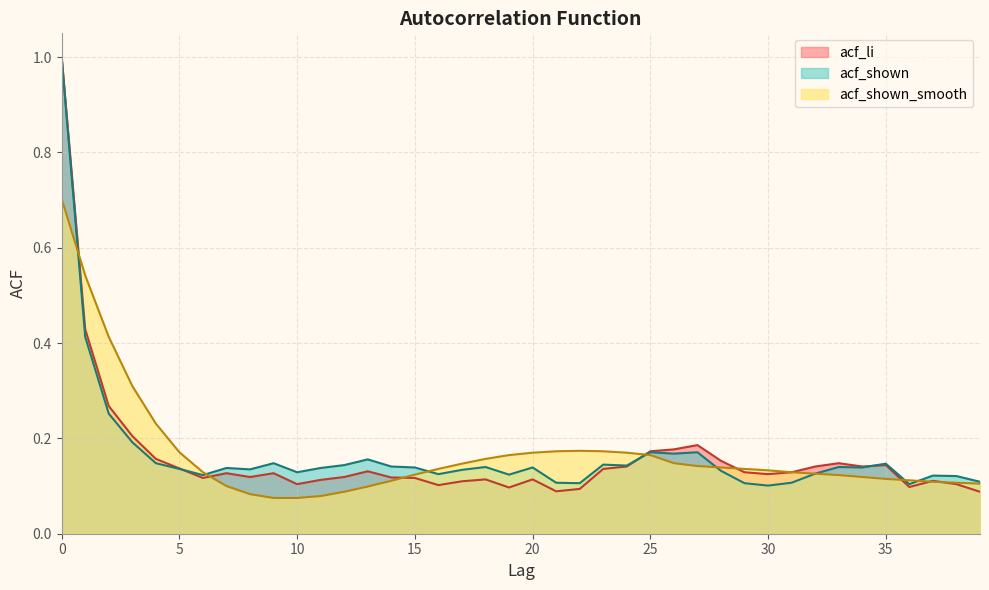

Is it true that acf_shown equals 0.1 at 36?

True